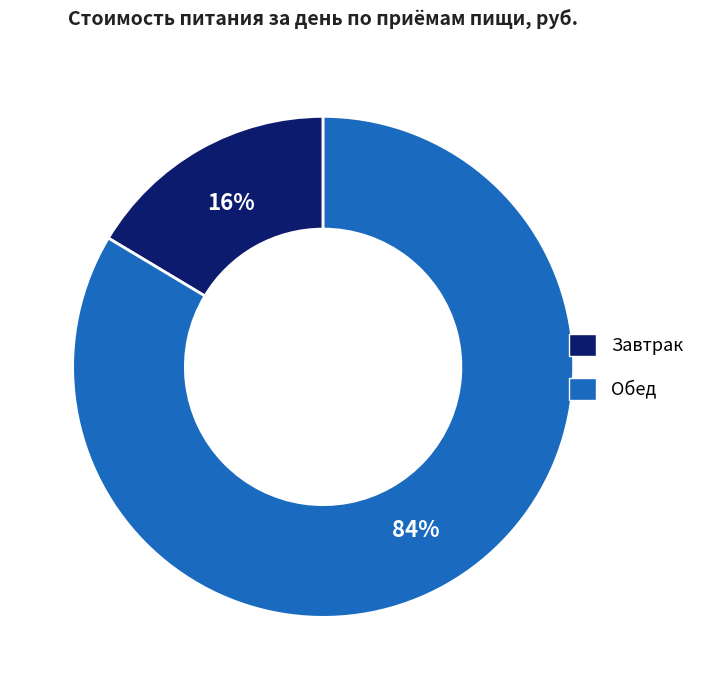

What is the ratio of the value at Завтрак to the value at Обед?

0.2